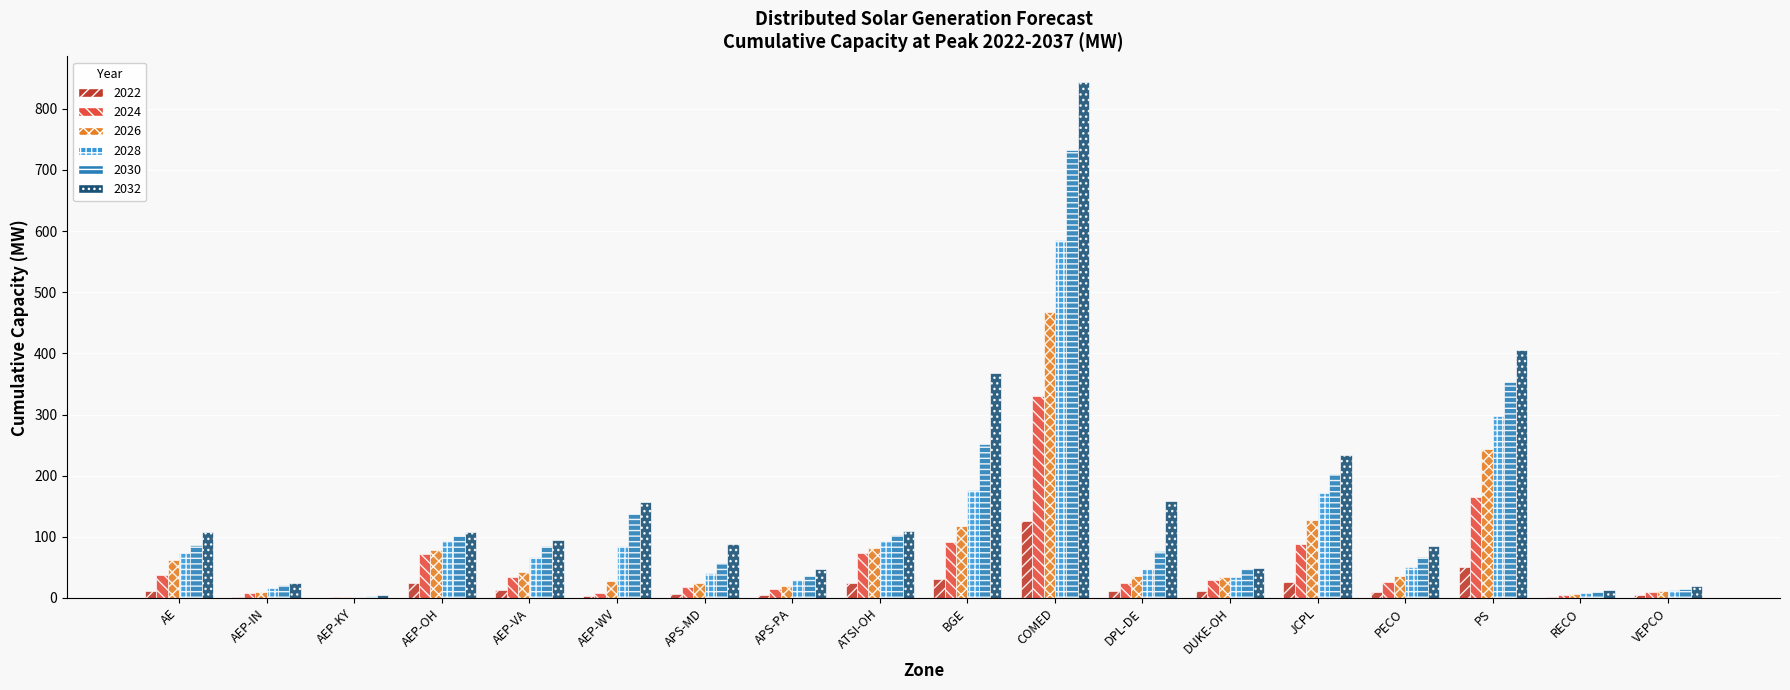

The value of 2032 at AEP-IN is 24.9. True or false?

True